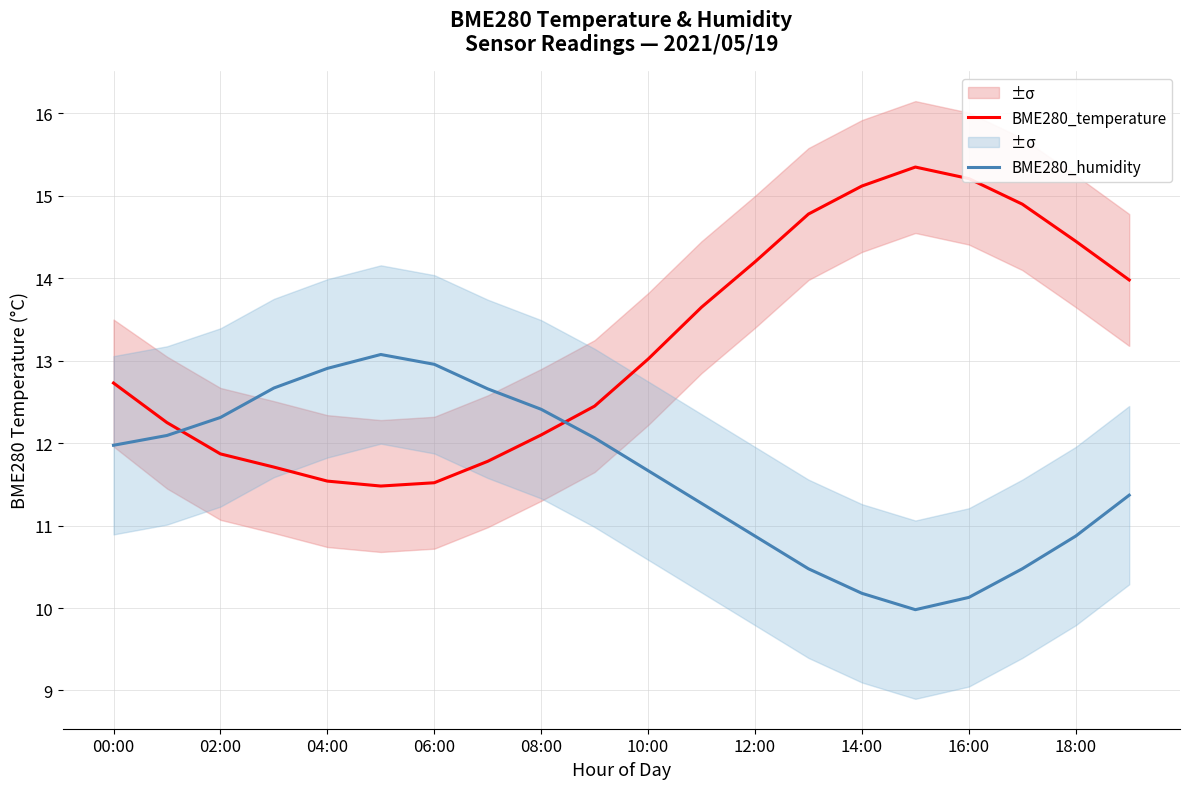

Where does the BME280_humidity series first go above 11?

00:00